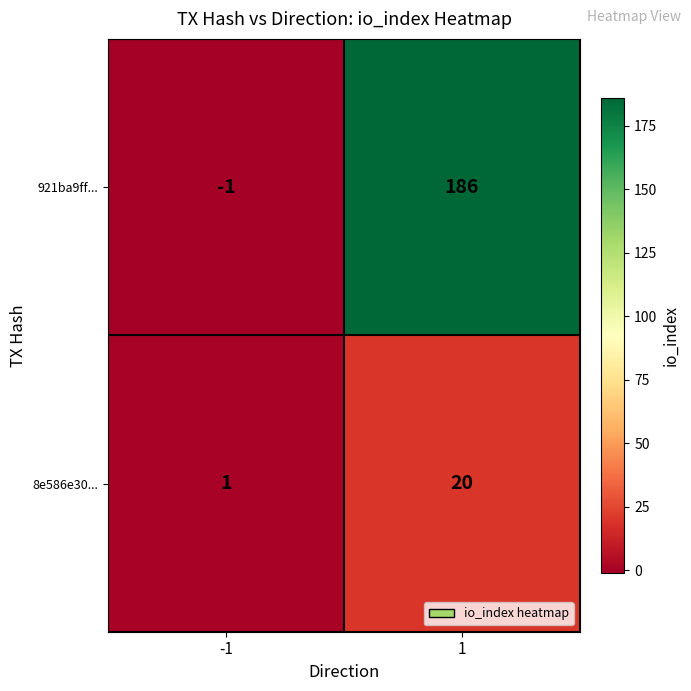

The 921ba9ff... series shows -2 at -1. True or false?

False